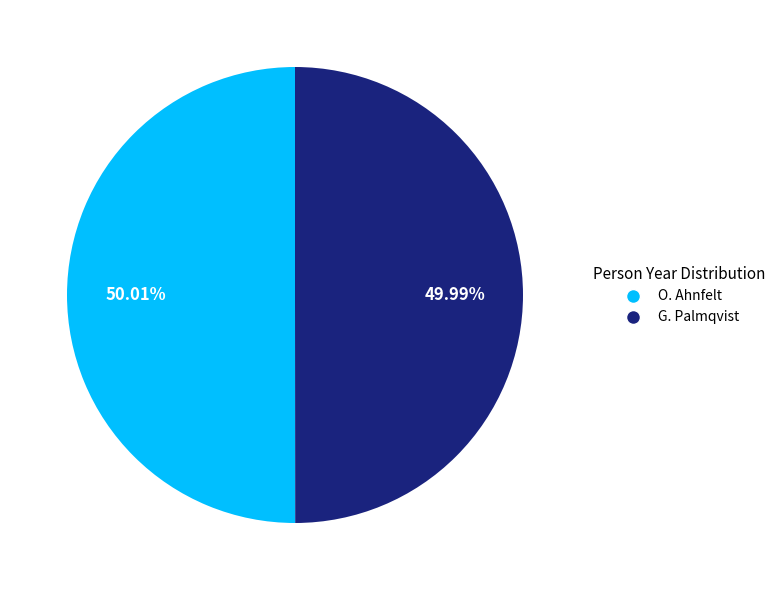

What is the ratio of the value at G. Palmqvist to the value at O. Ahnfelt?

1.0